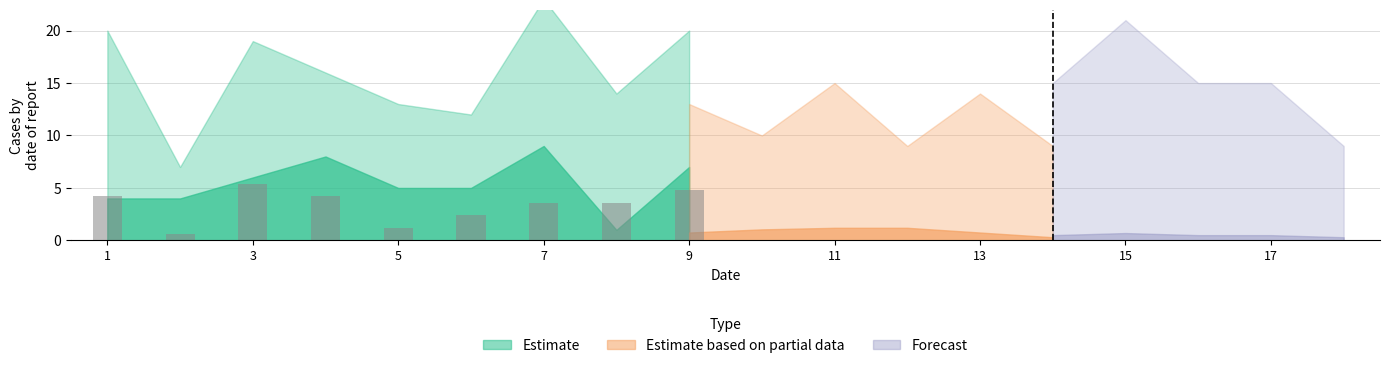

Reading left to right, list all the values displayed in this chart.

4.2	0.6	5.4	4.2	1.2	2.4	3.6	3.6	4.8